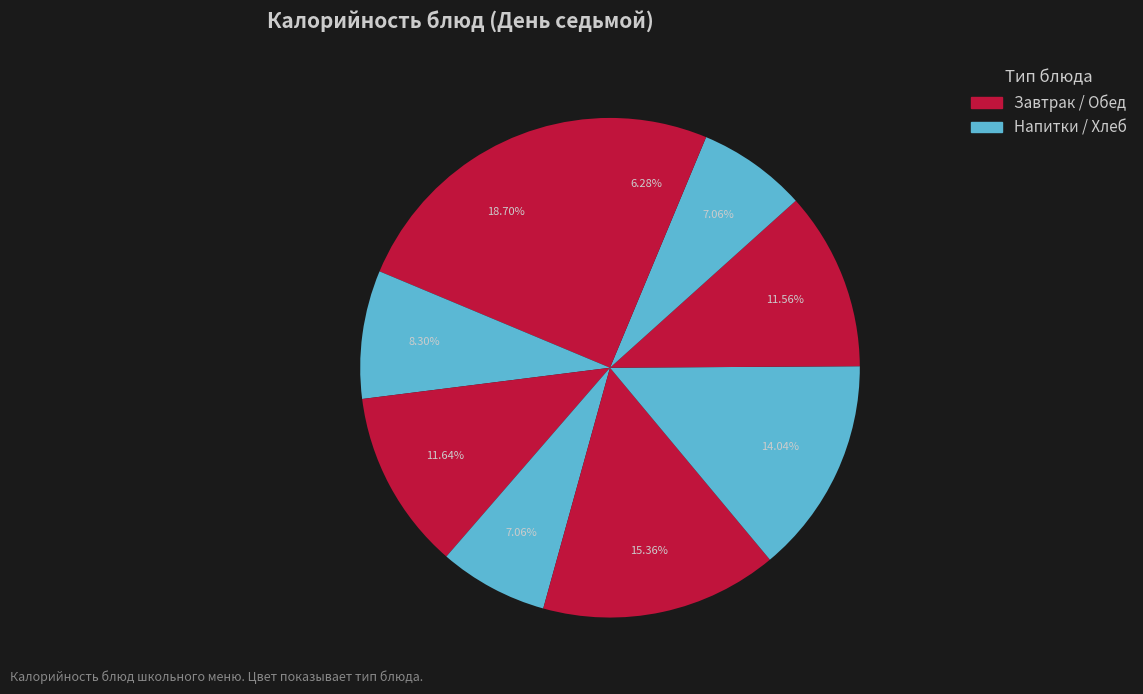

Which category has the biggest portion of the pie?

Каша молочная "Дружба"